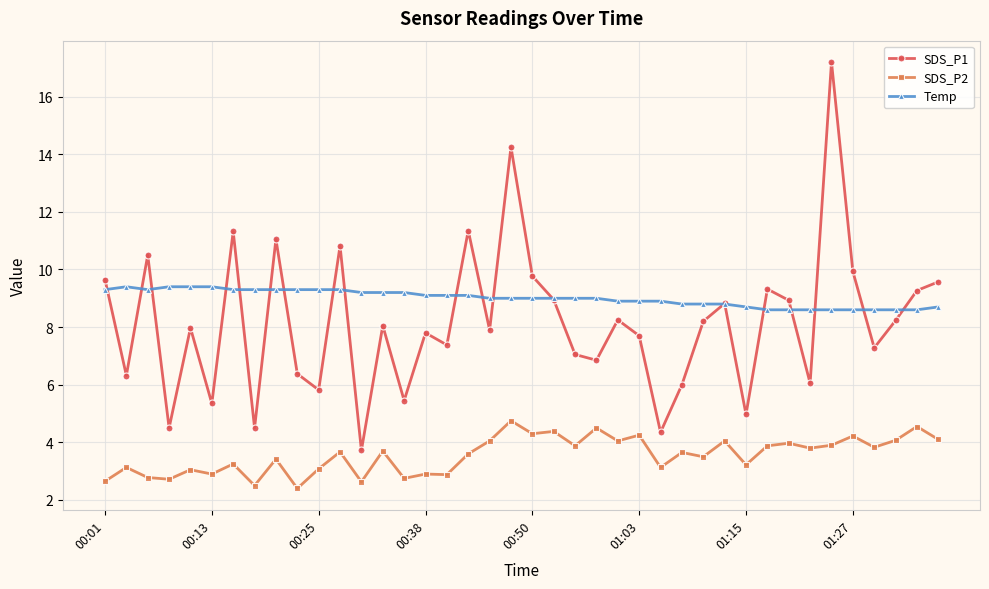

True or false: Temp has more than 0 interior local peaks.

True